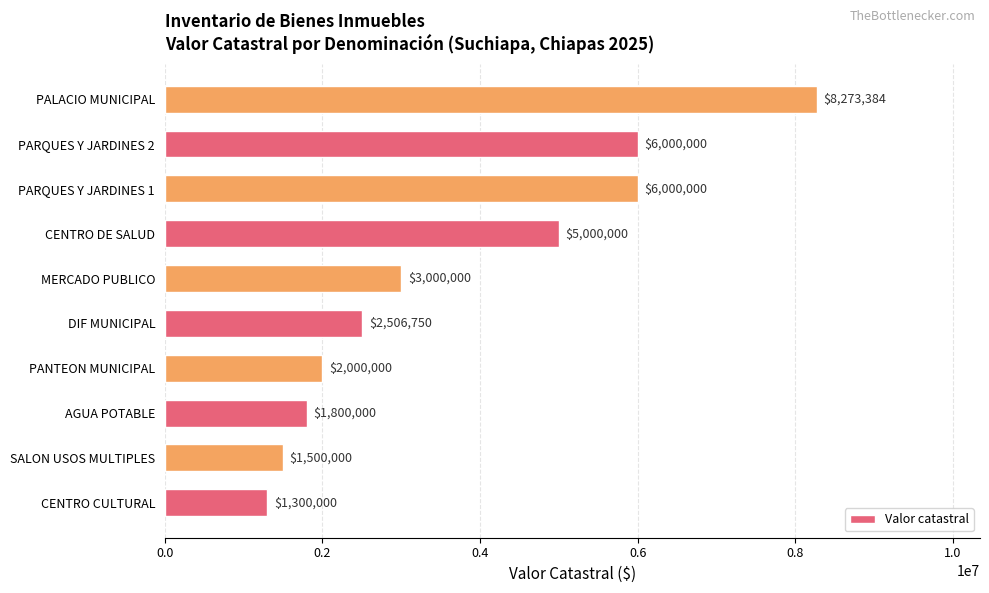

The value at DIF MUNICIPAL is 1620466.2. True or false?

False